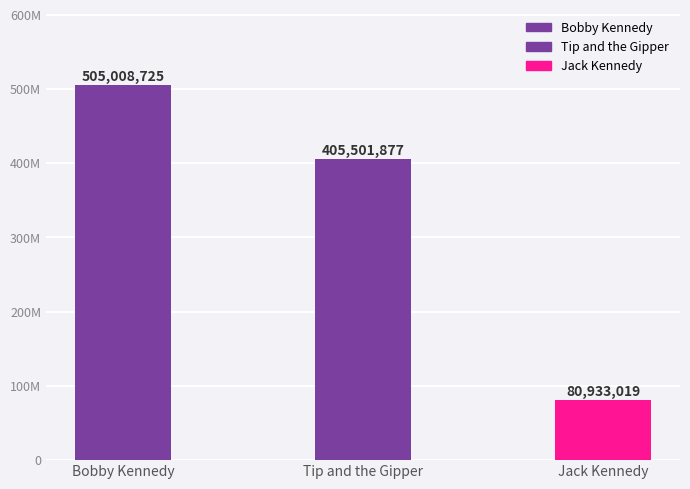

Approximately how many times larger is the value at Bobby Kennedy compared to Jack Kennedy?

6.2